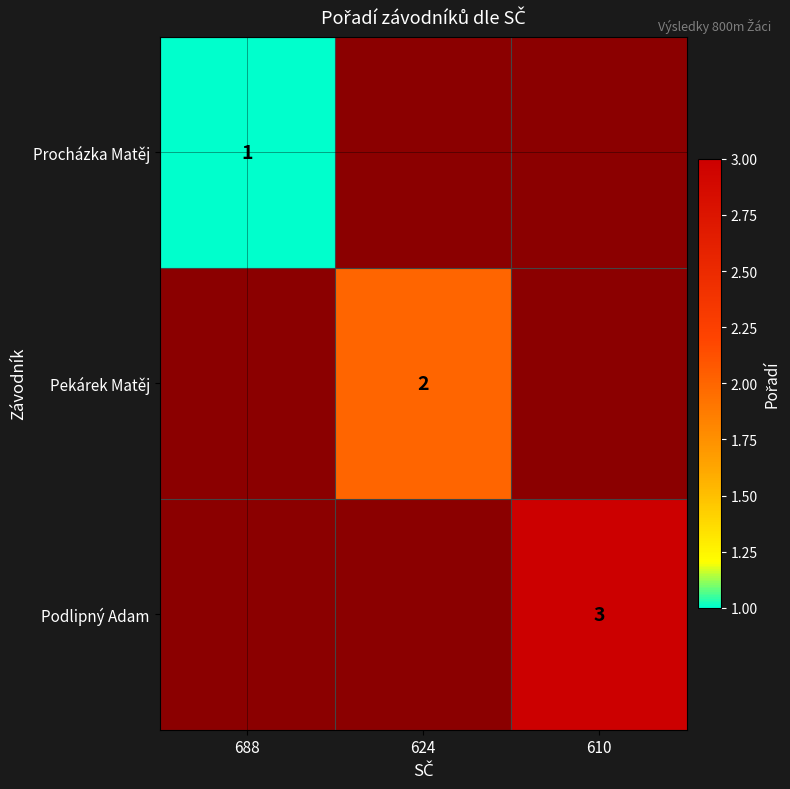

The Pekárek Matěj series shows 2 at 624. True or false?

True